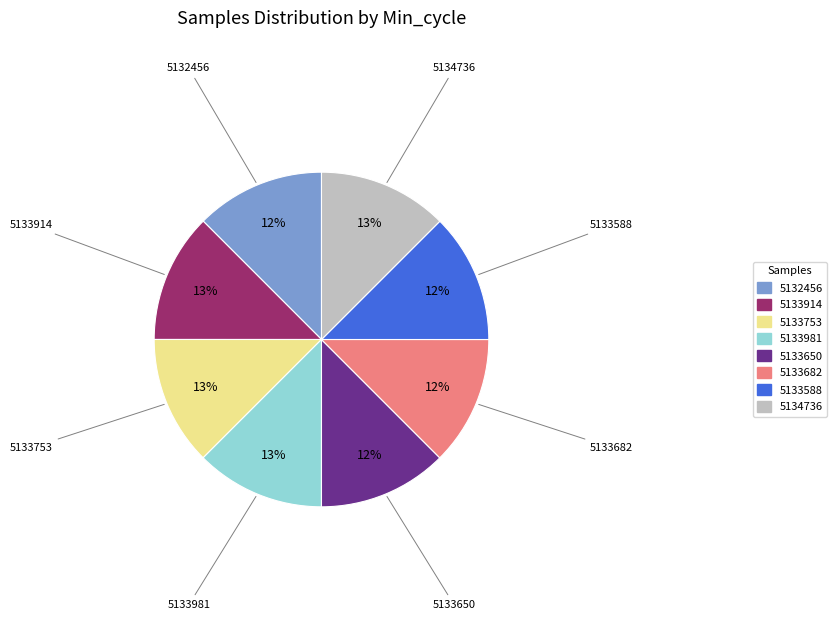

To the nearest percent, what is the average slice percentage?

12%